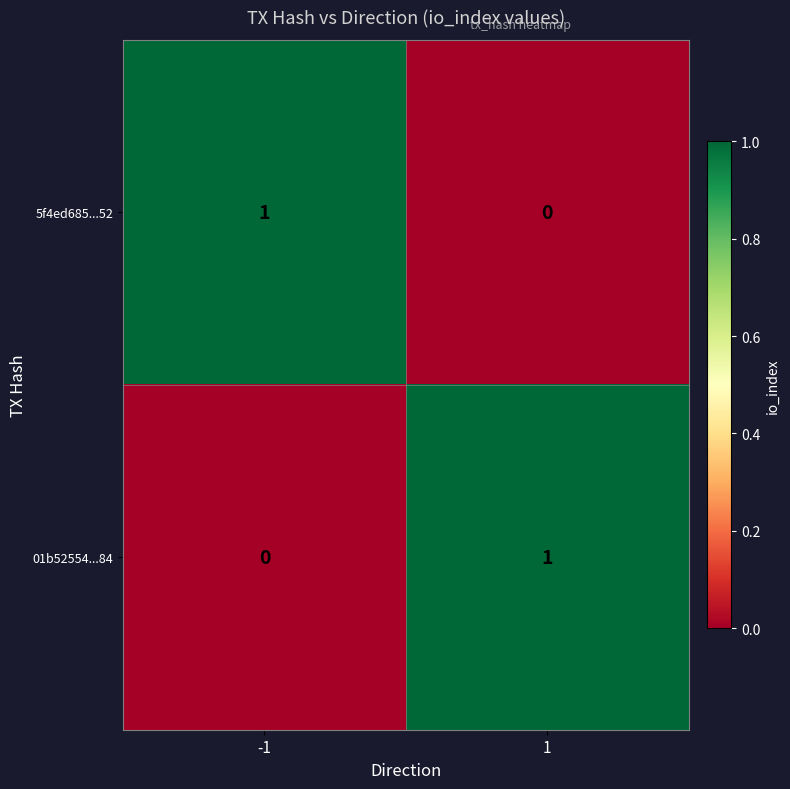

Is it true that 01b52554...84 equals 1 at 1?

True